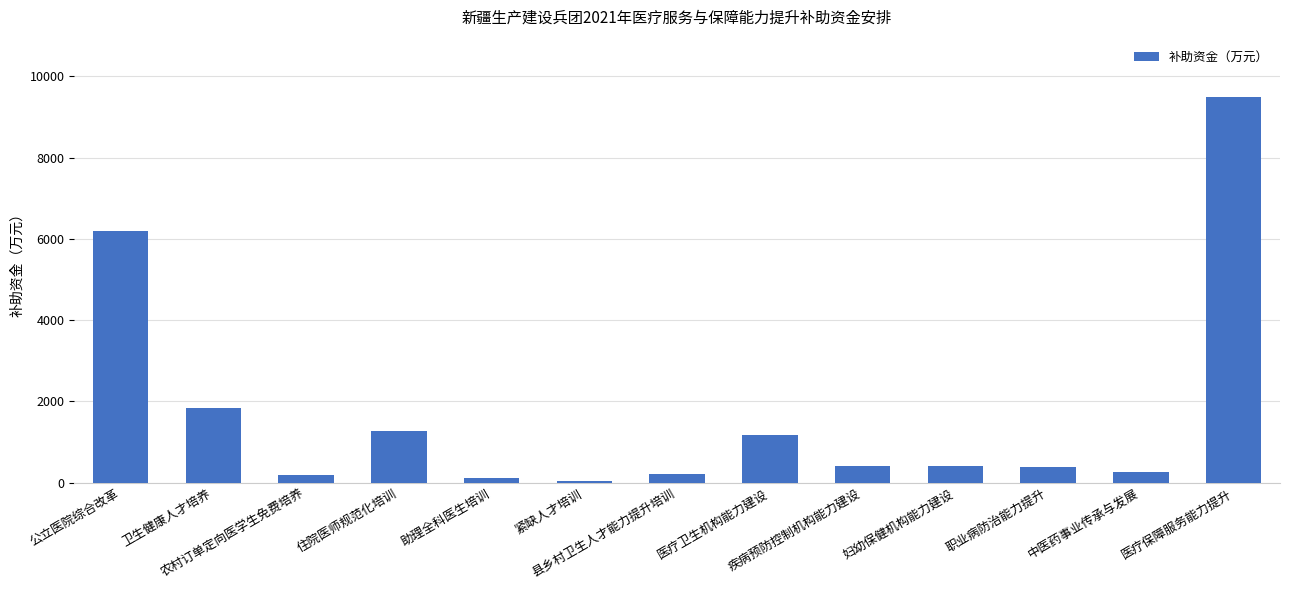

What is the change in value from 医疗卫生机构能力建设 to 职业病防治能力提升?

-800